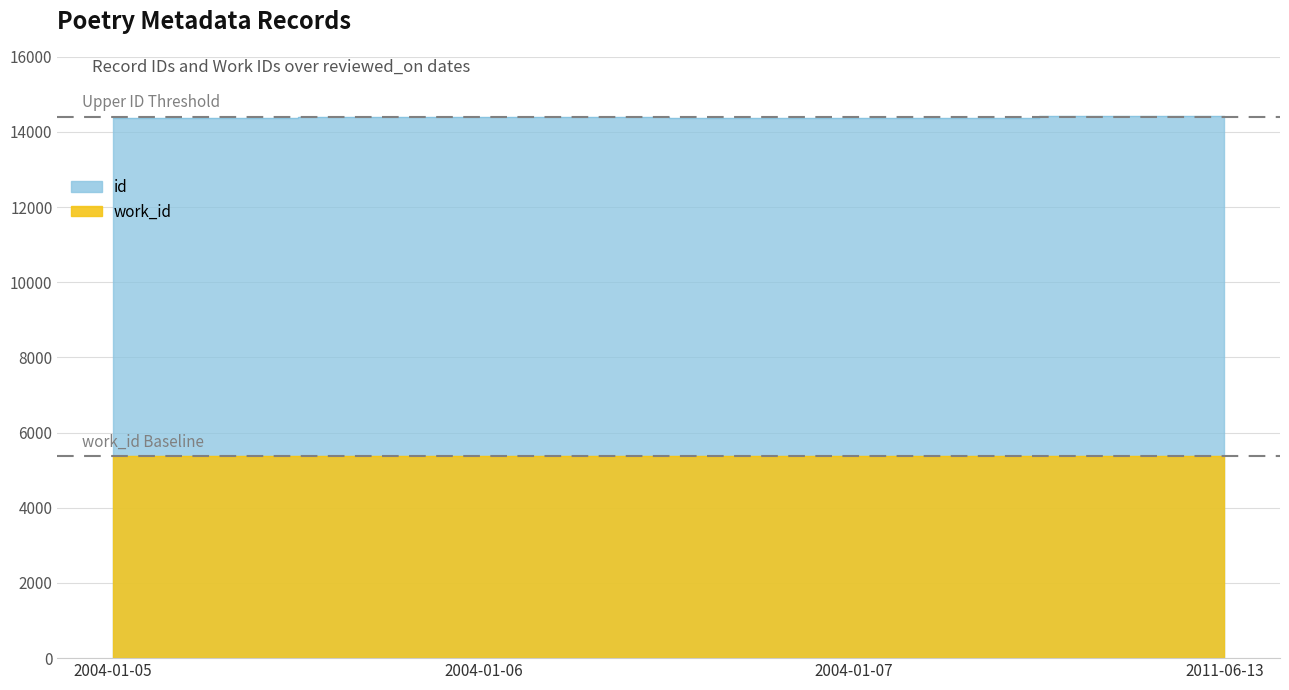

Reading right to left, list all the values displayed in this chart.

14413	14381	14401	14376